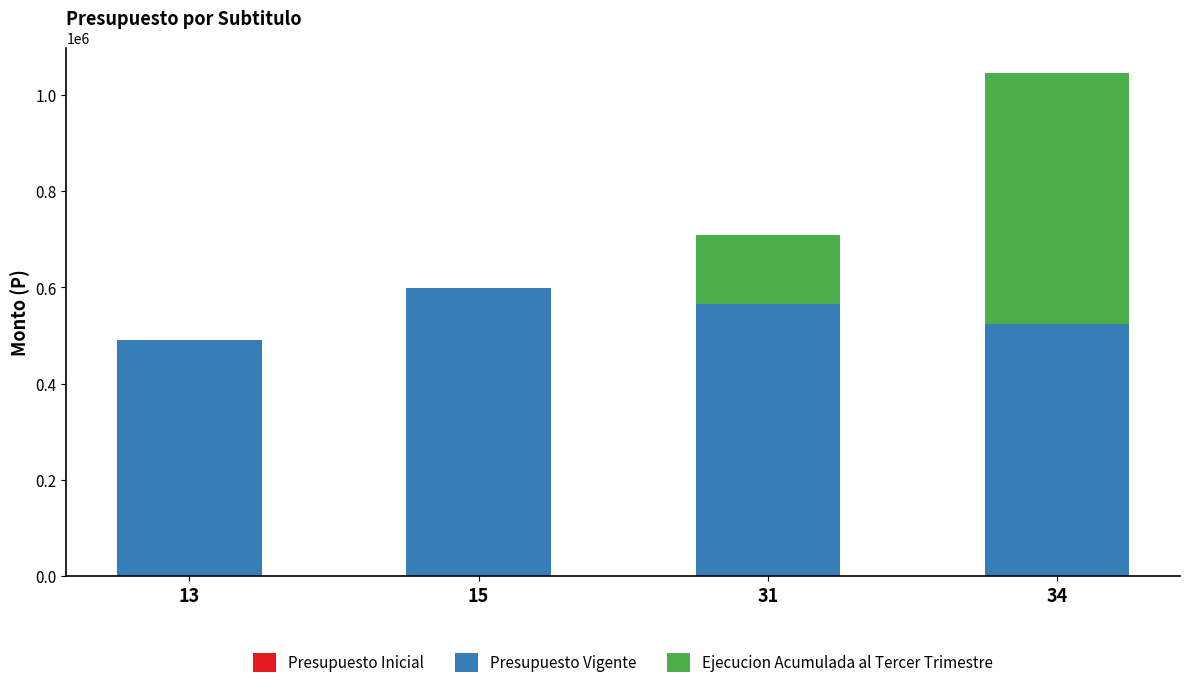

What is the sum of all Presupuesto Vigente values?

2176472